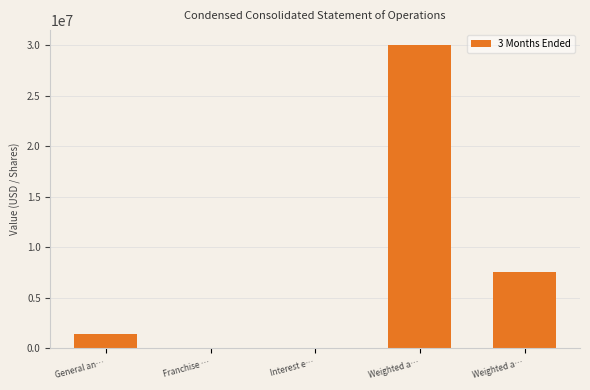

Where does the data first go above 1373269?

Weighted a…